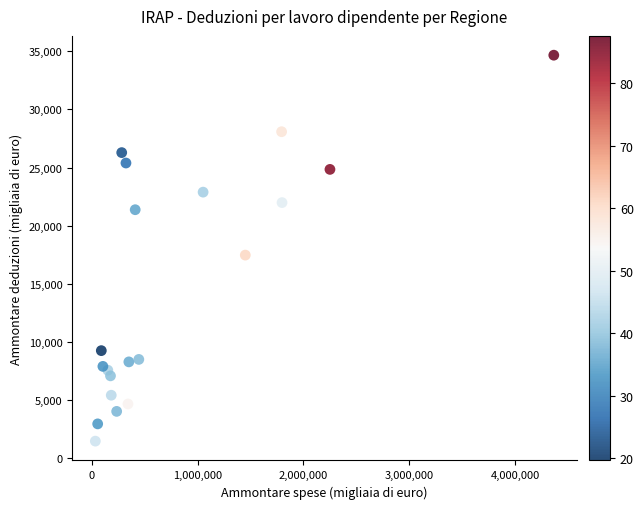

What Y value in the scatter plot is closest to 18070?

17473